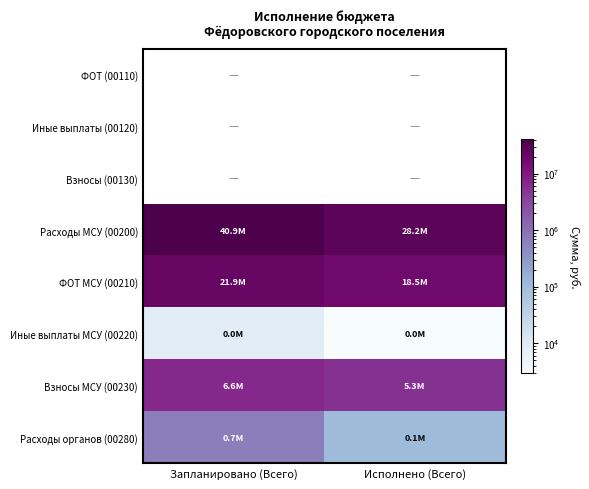

How many distinct data groups are displayed?

8